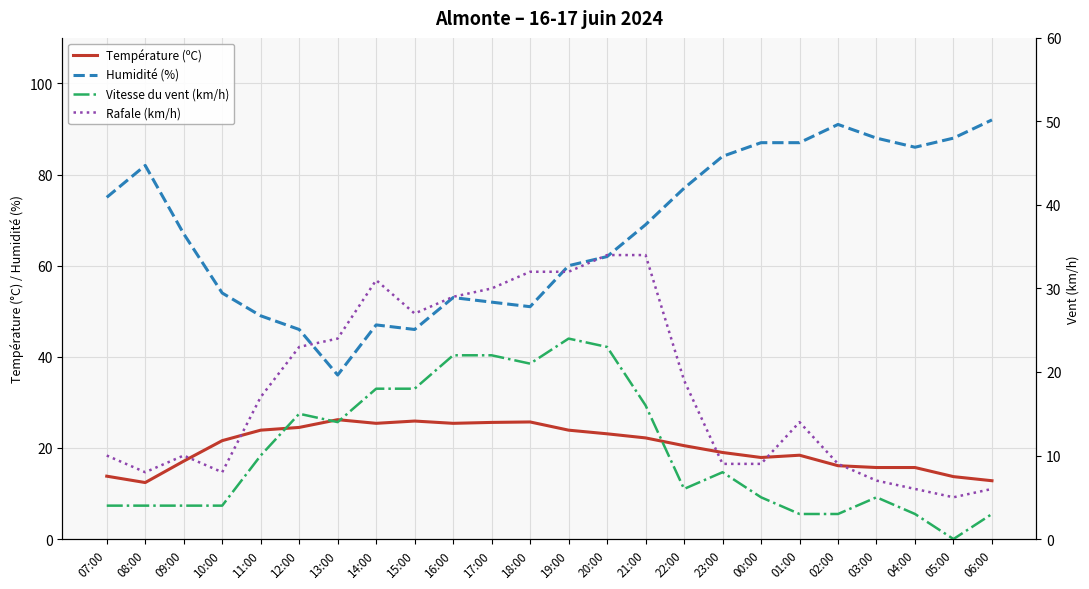

At which category is the sum across all series the highest?

20:00